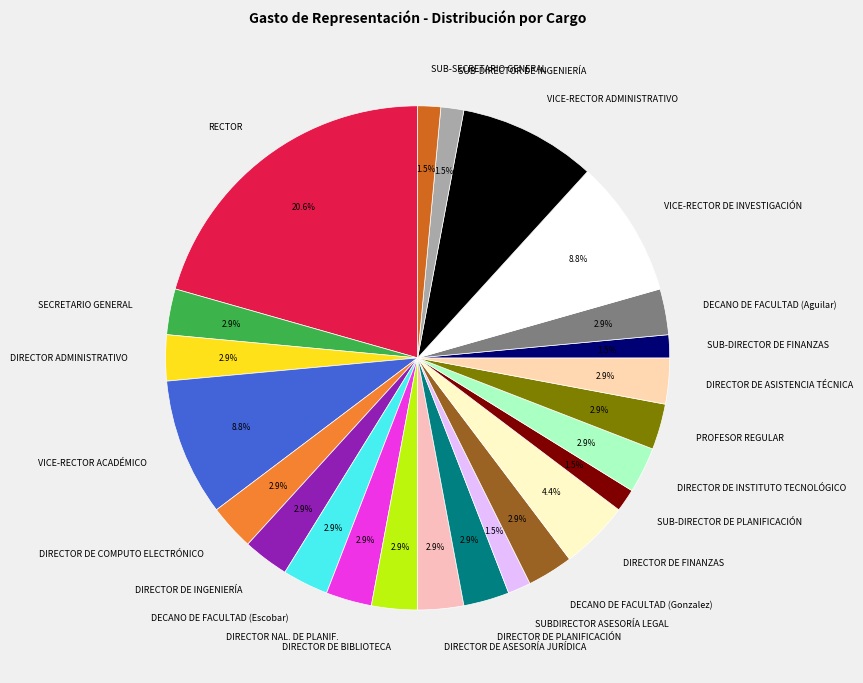

The DIRECTOR DE FINANZAS slice represents 4% of the pie. True or false?

True